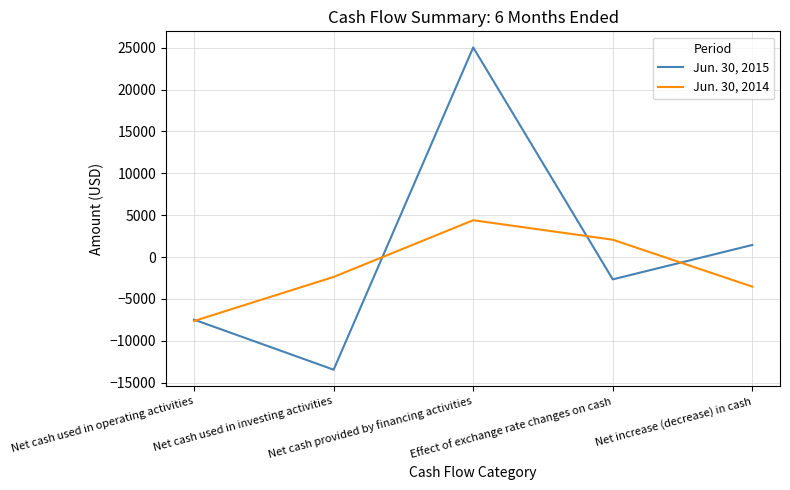

Rank the series by their maximum value, from highest to lowest.

Jun. 30, 2015, Jun. 30, 2014